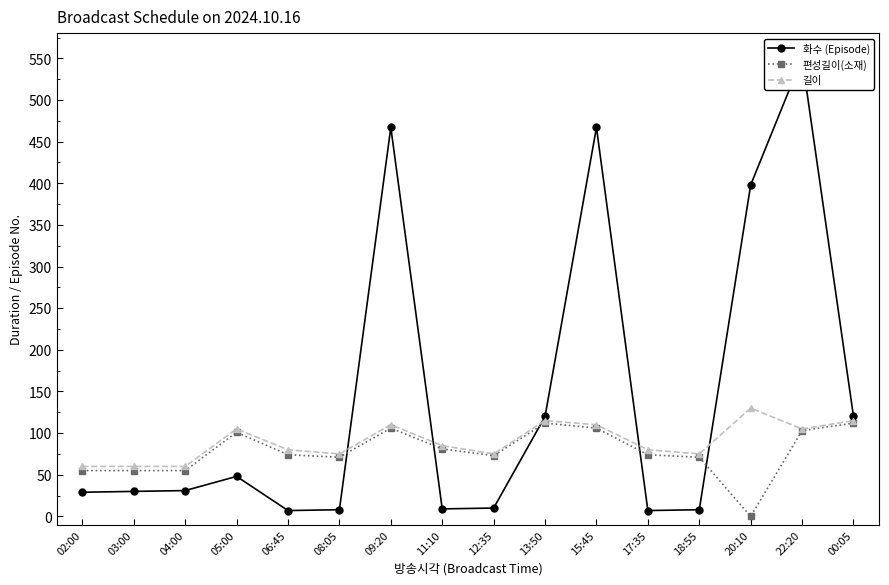

Where is 화수 (Episode) nearest to the value 278?

20:10